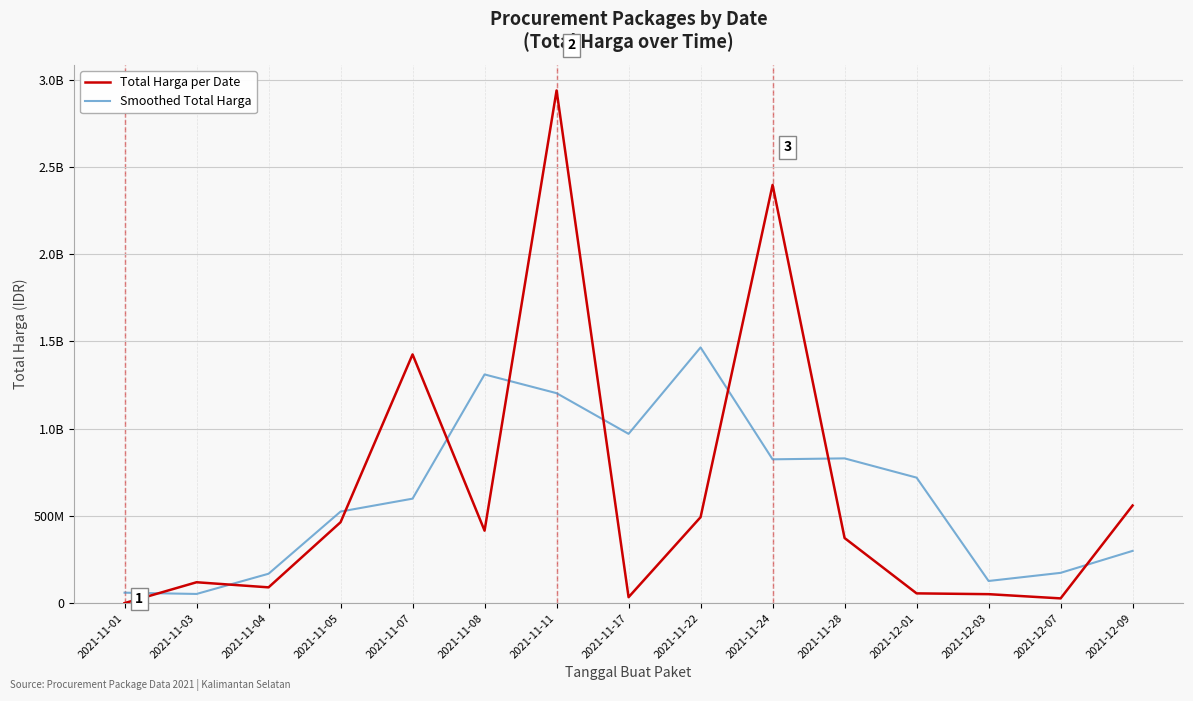

At which category is the sum across all series the highest?

2021-11-11